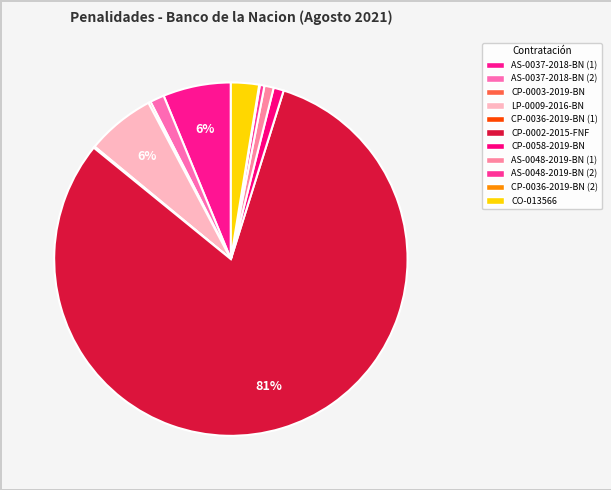

Rank the categories by value from highest to lowest.

CP-0002-2015-FNF, LP-0009-2016-BN, AS-0037-2018-BN (1), CO-013566, AS-0037-2018-BN (2), CP-0058-2019-BN, AS-0048-2019-BN (1), AS-0048-2019-BN (2), CP-0003-2019-BN, CP-0036-2019-BN (1), CP-0036-2019-BN (2)